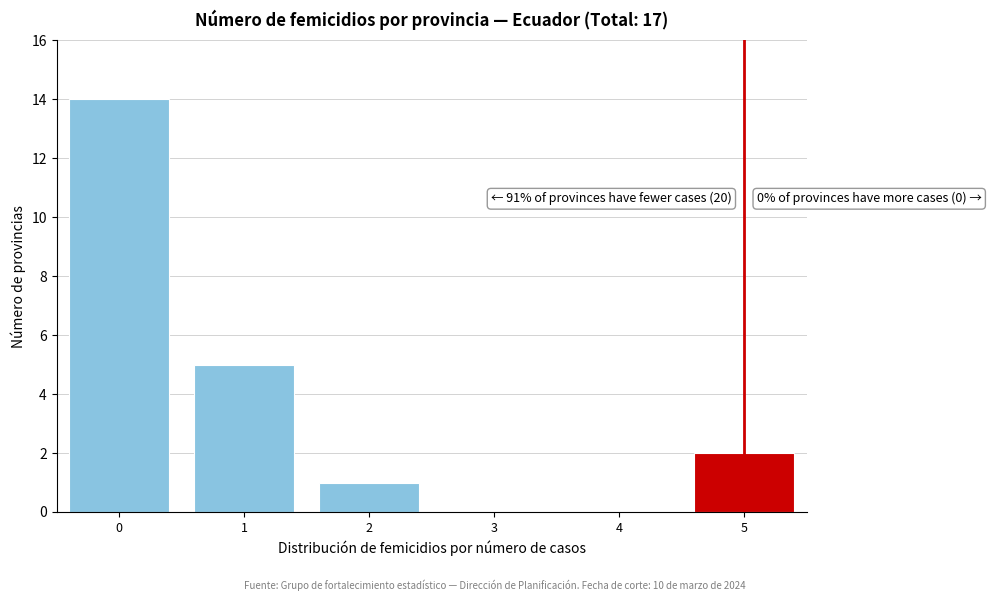

Reading left to right, what are all the values shown in this chart?

0=14	1=5	2=1	3=0	4=0	5=2